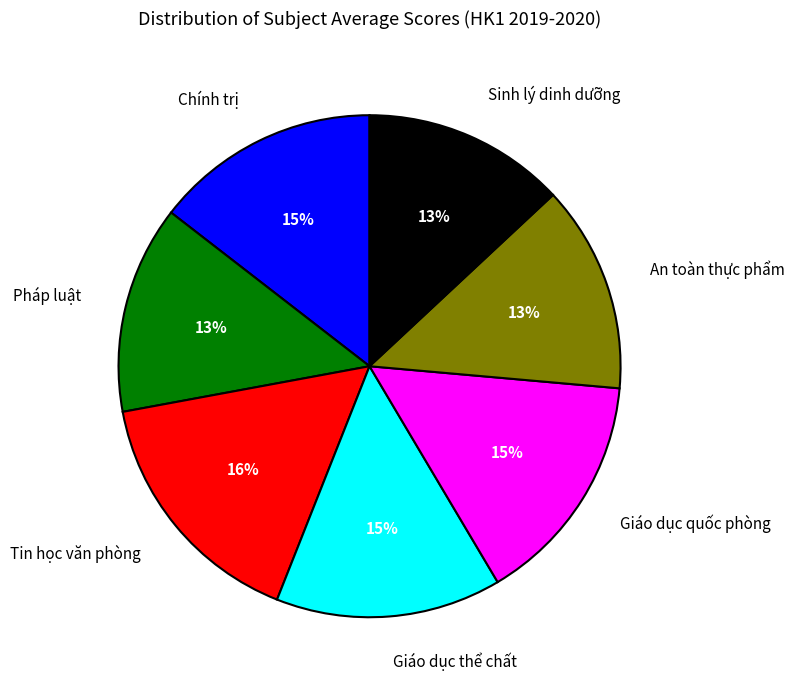

Which slice is the largest?

Tin học văn phòng